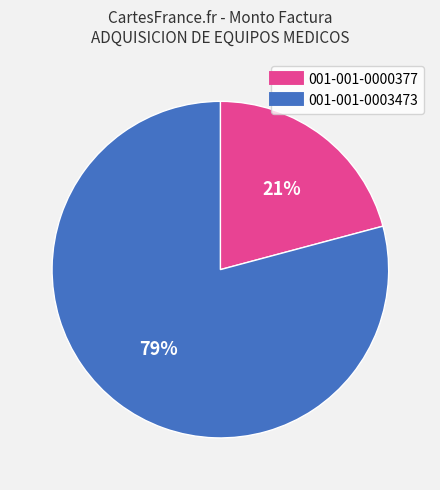

Is it true that 001-001-0000377 is 7% of the pie?

False